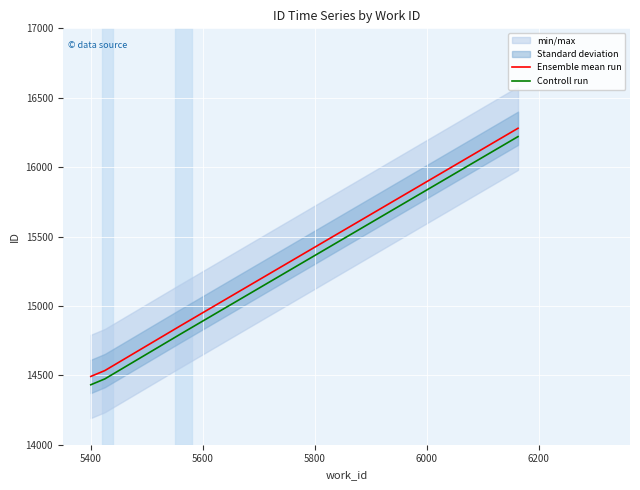

How many lines are shown in the chart?

2